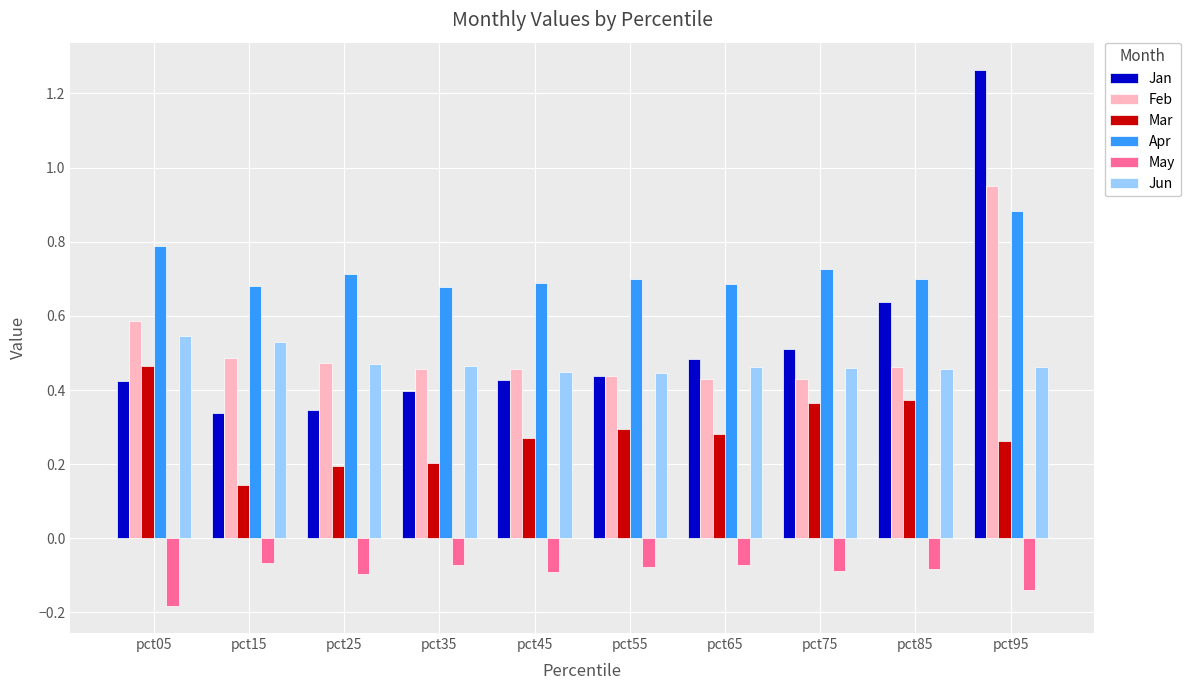

Where is Mar nearest to the value 0?

pct15